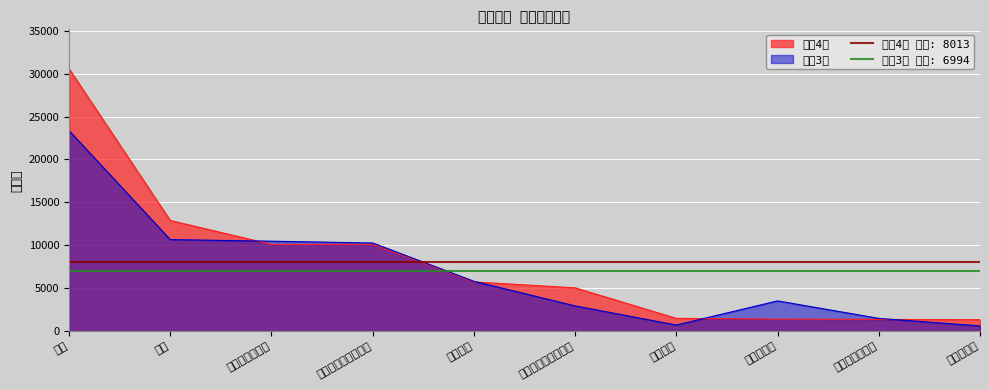

Which category has the lowest value in the 令和4年 series?

紙・パルプ